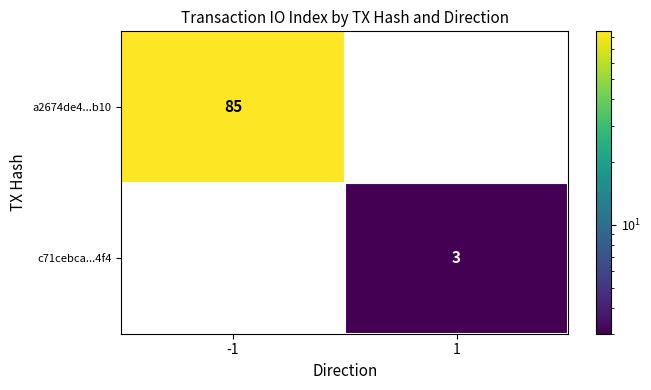

The a2674de4...b10 series shows -32 at 1. True or false?

False